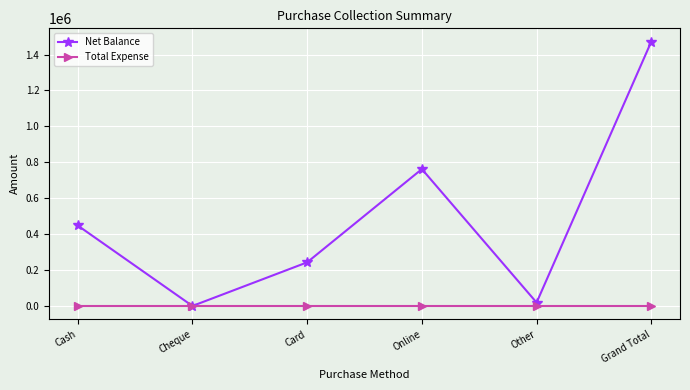

At how many categories does at least one series exceed 121693?

4